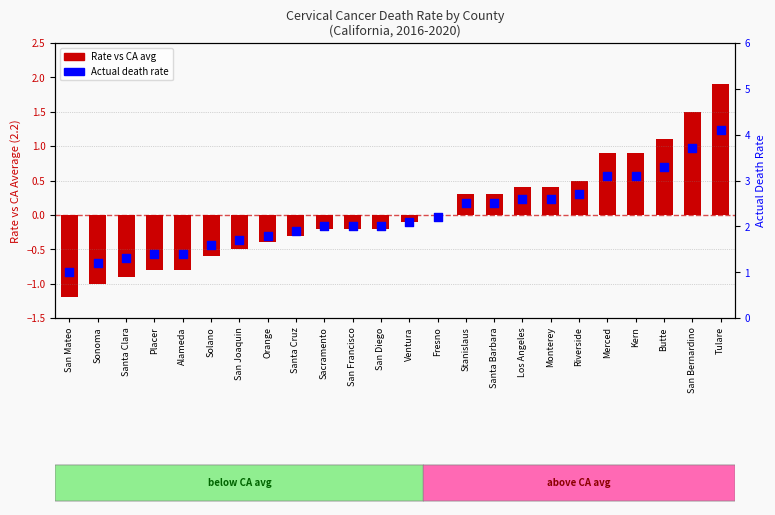

Which series has the largest Y range (max minus min)?

Rate vs CA avg